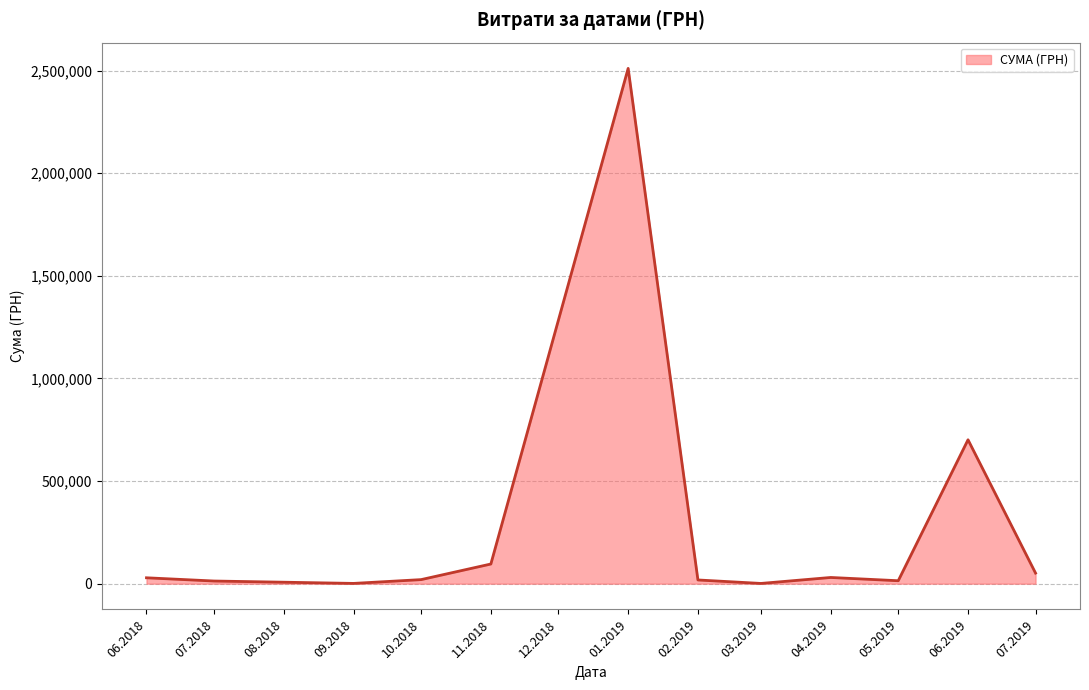

What is the greatest value displayed?

2510363.7